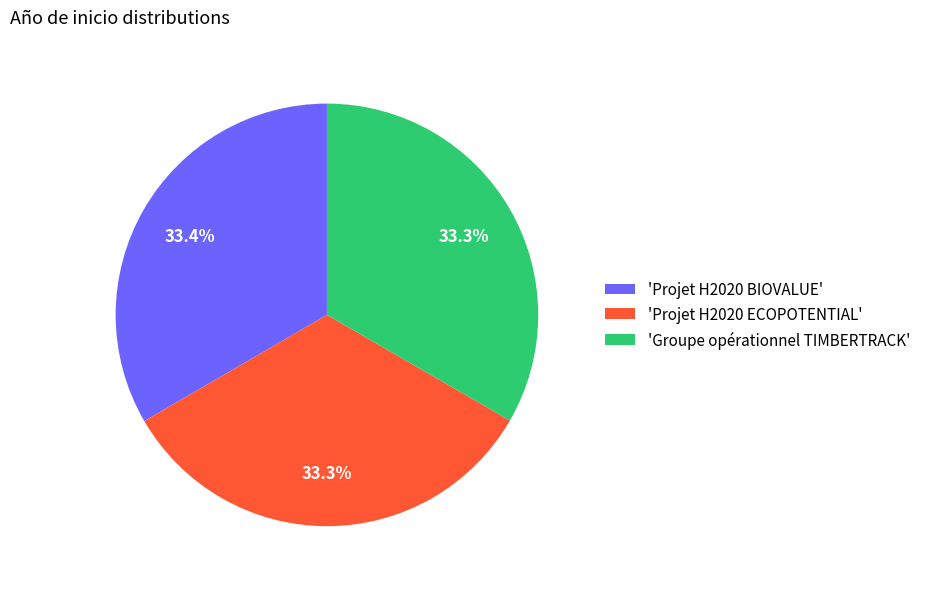

What is the ratio of the value at 'Projet H2020 BIOVALUE' to the value at 'Groupe opérationnel TIMBERTRACK'?

1.0